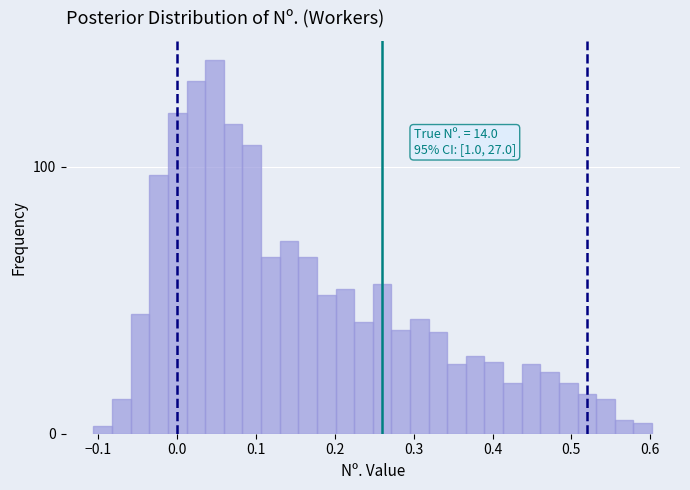

Around what value on the x-axis is the tallest bar? Give the approximate position of its centre, as read against the axis.

0.05